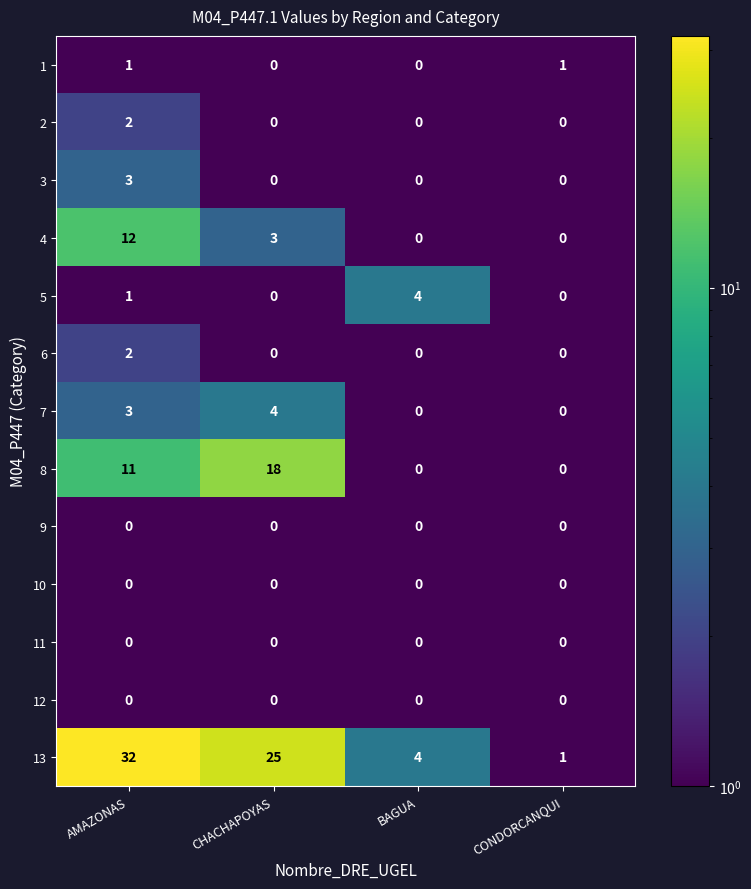

What is the difference between the second highest and minimum values in the 13 series?

24